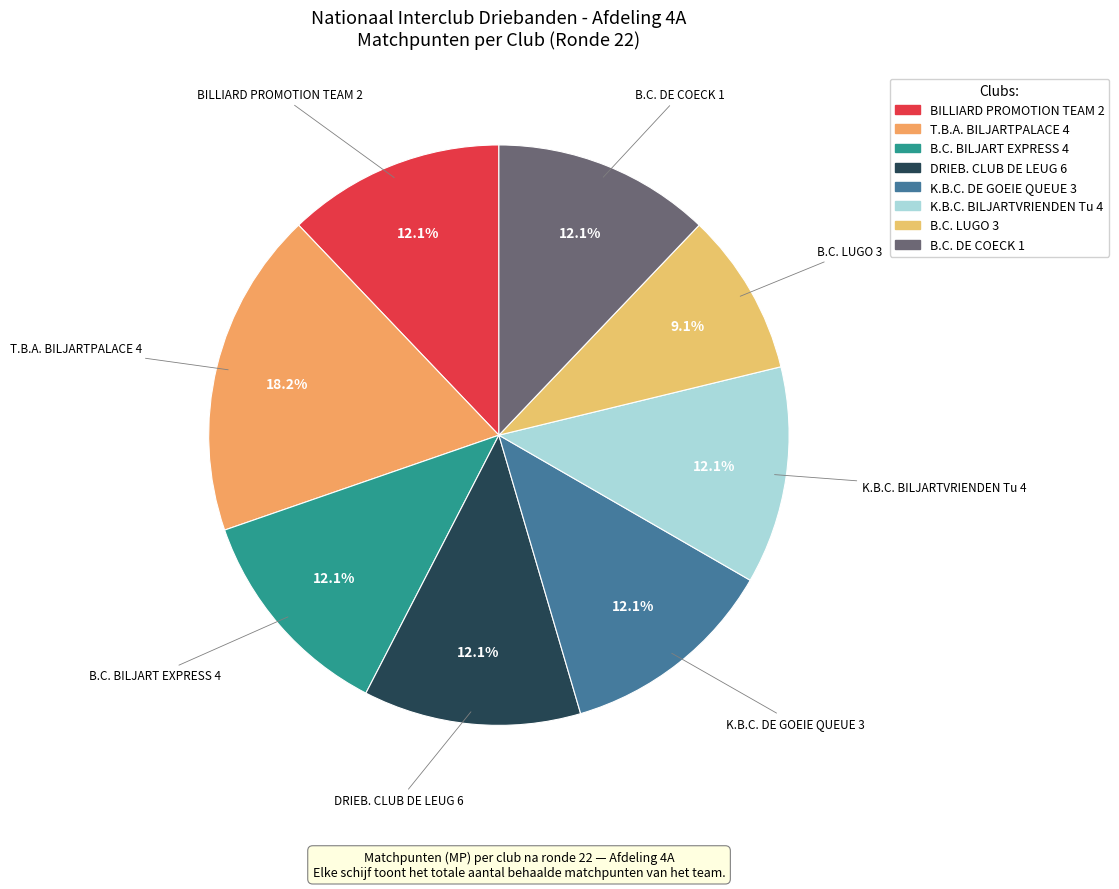

Is BILLIARD PROMOTION TEAM 2 the majority of the pie?

No